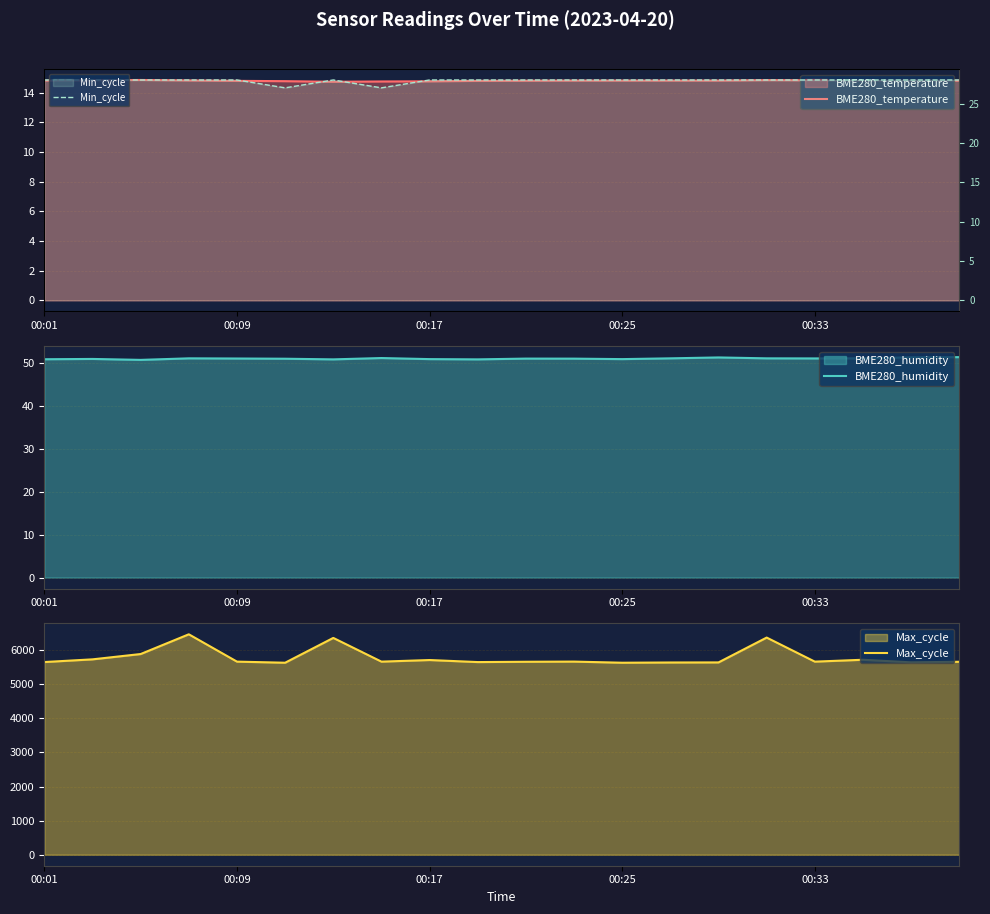

The BME280_humidity series shows 50.9 at 00:25. True or false?

True